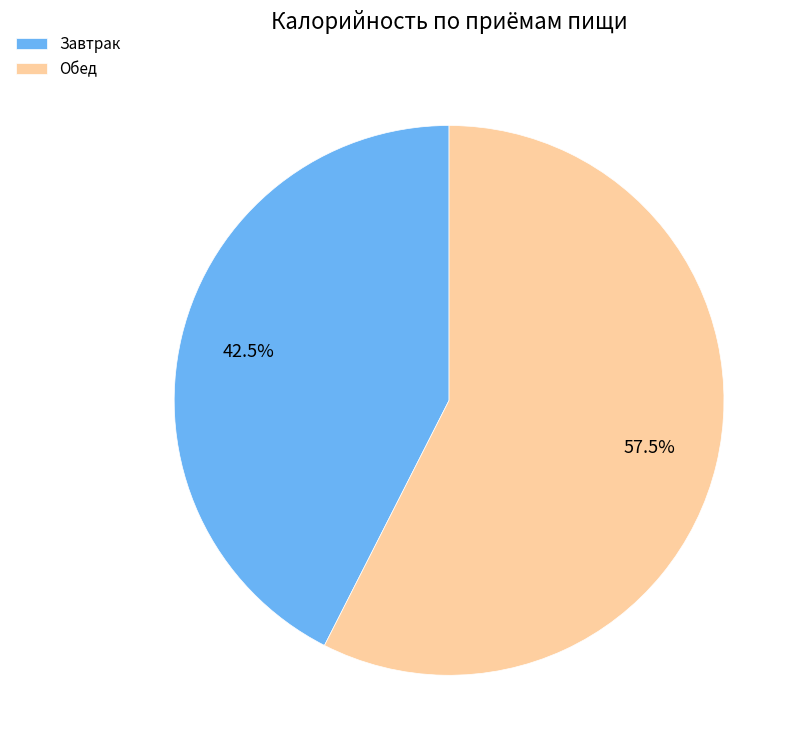

What is the ratio of the value at Обед to the value at Завтрак?

1.4